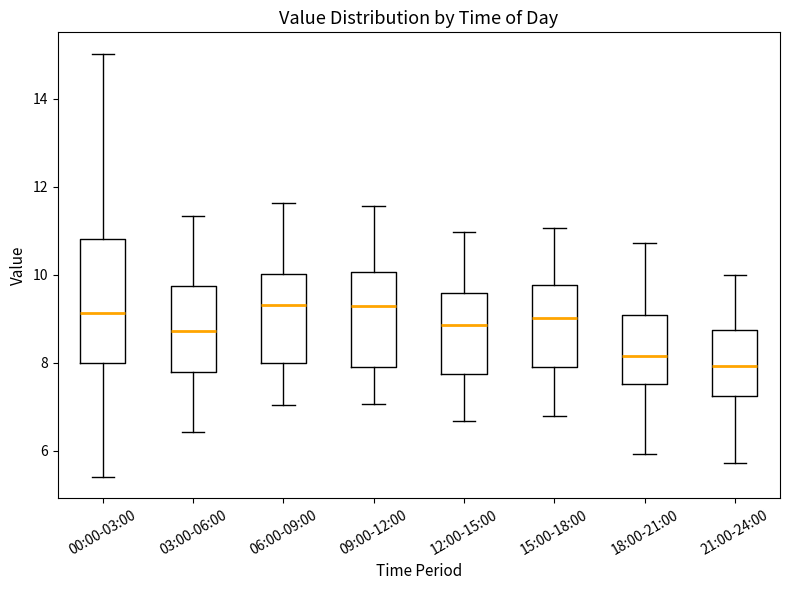

Which box's median line is the lowest?

21:00-24:00